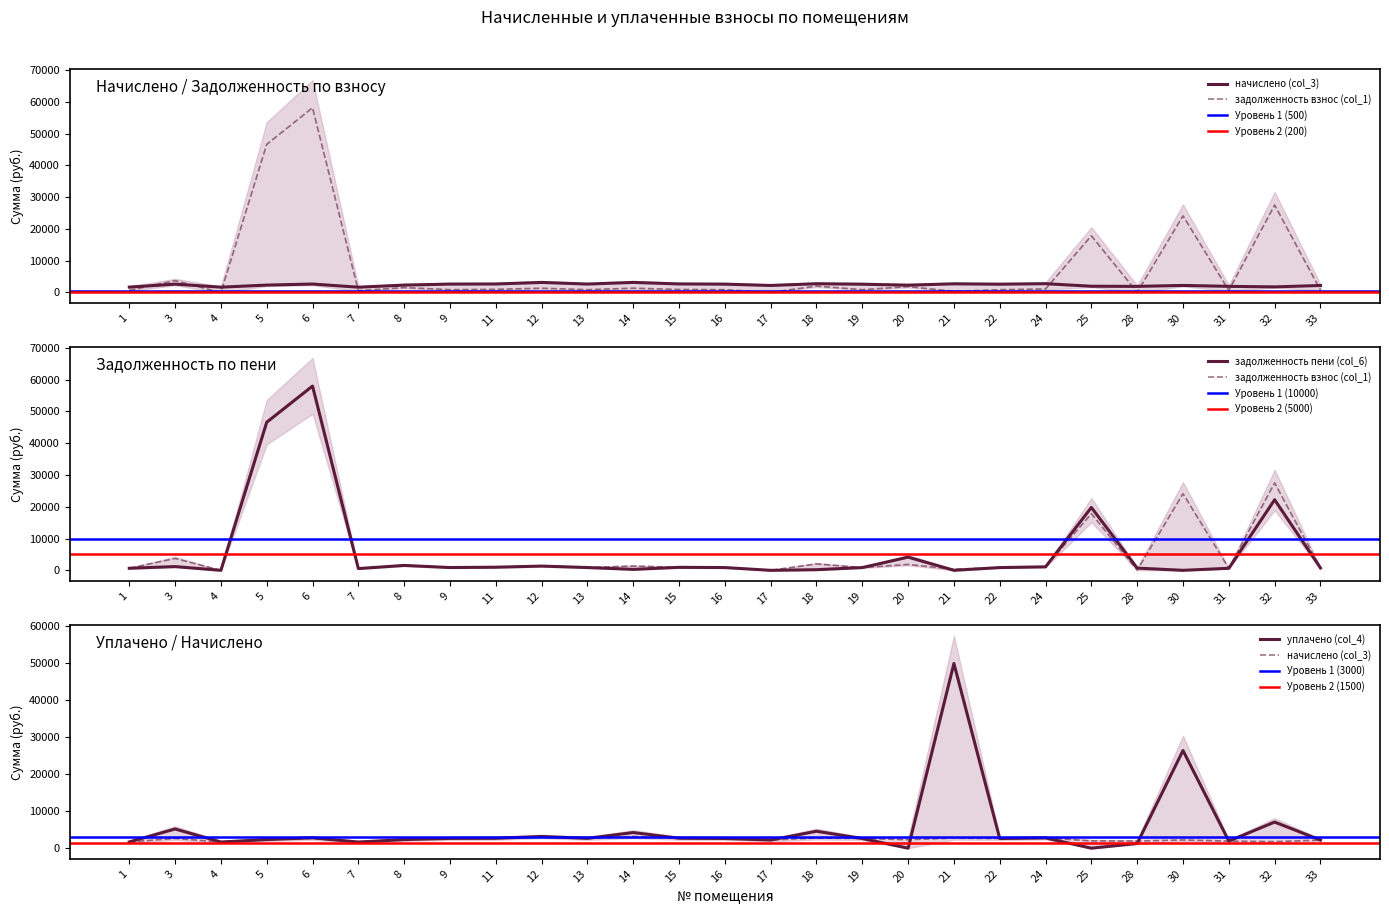

At 6, list the series in order from smallest to largest.

начислено (col_3), уплачено (col_4), задолженность пени (col_6), задолженность взнос (col_1)